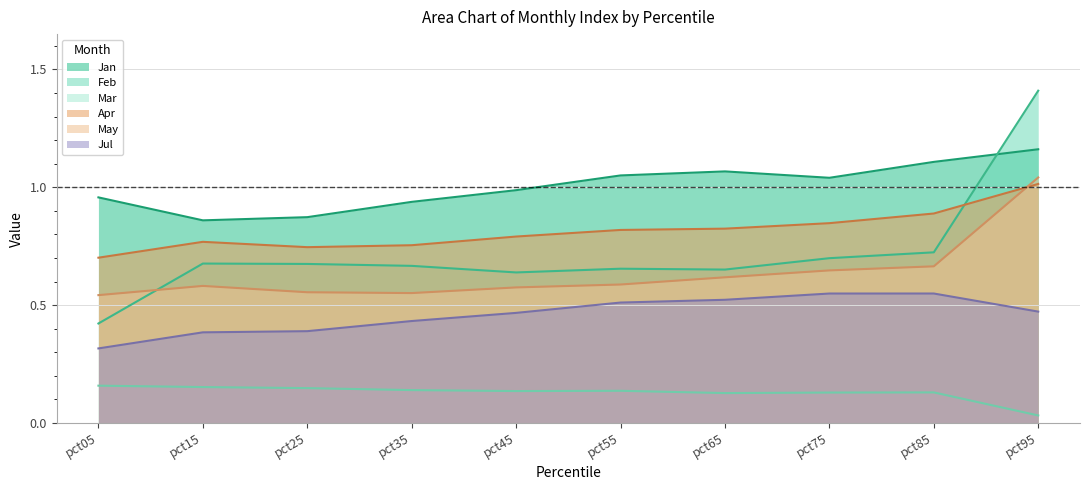

What is the value of the Feb point at the 3rd from the left?

0.7